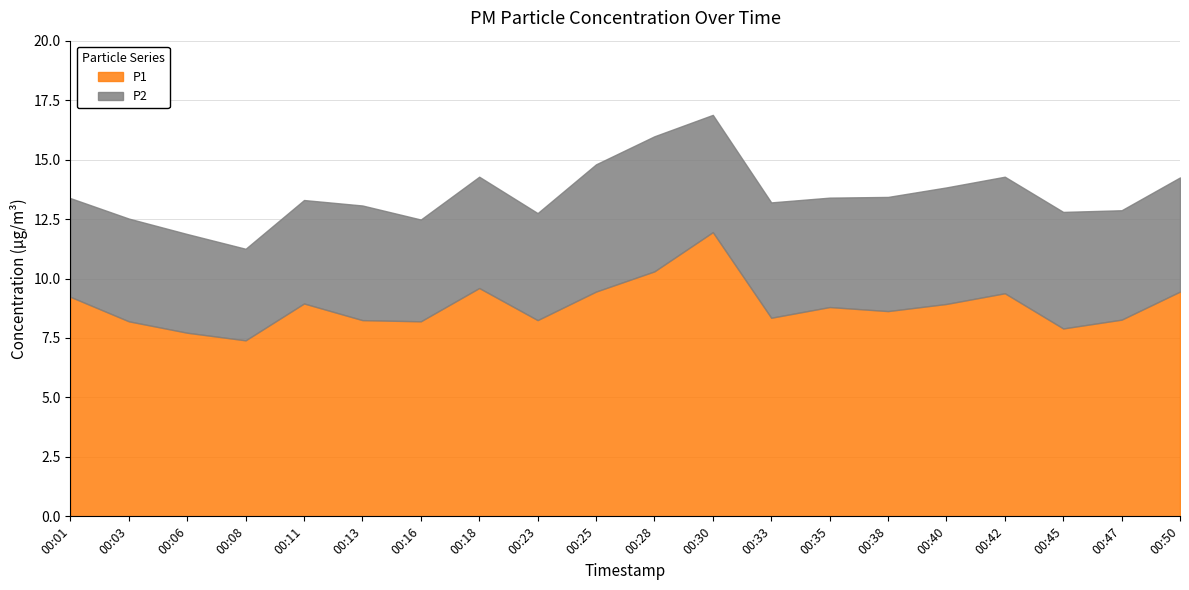

What is the difference between the maximum and minimum values?

4.5